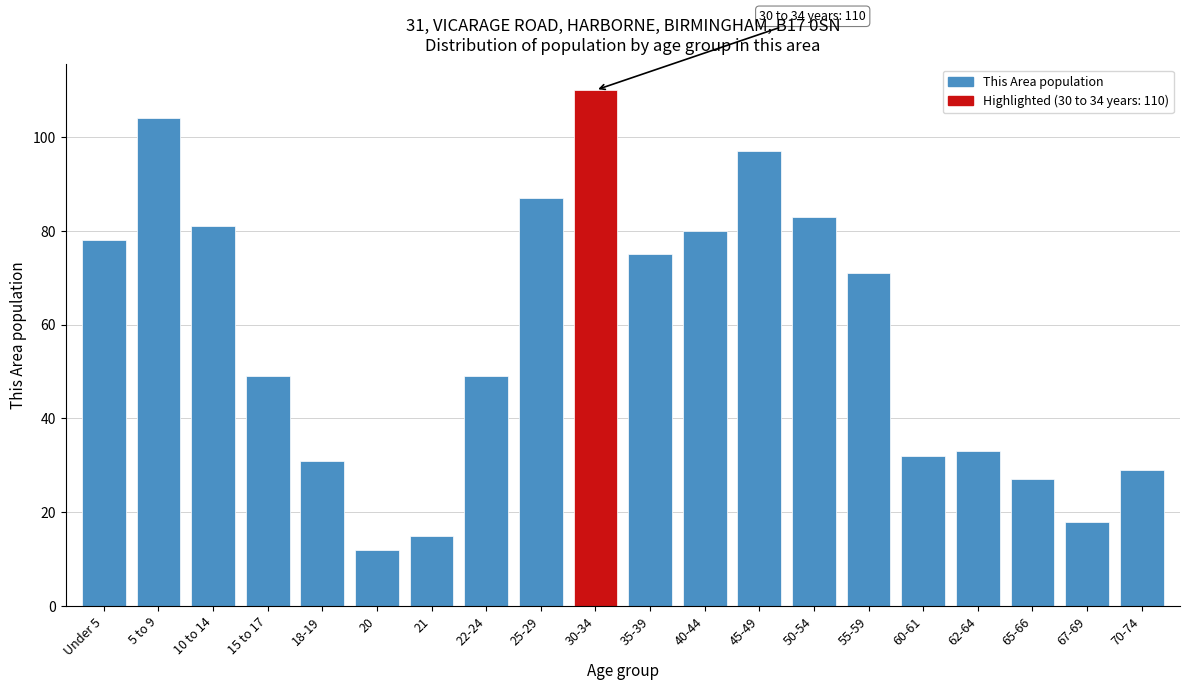

Reading left to right, what are all the values shown in this chart?

78	104	81	49	31	12	15	49	87	110	75	80	97	83	71	32	33	27	18	29